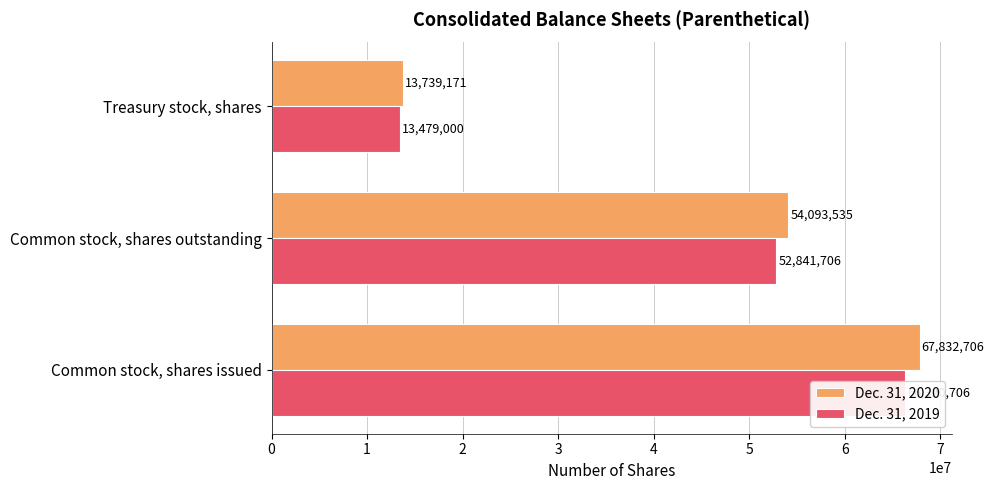

Which series changed the most between 0 and 1?

Dec. 31, 2020